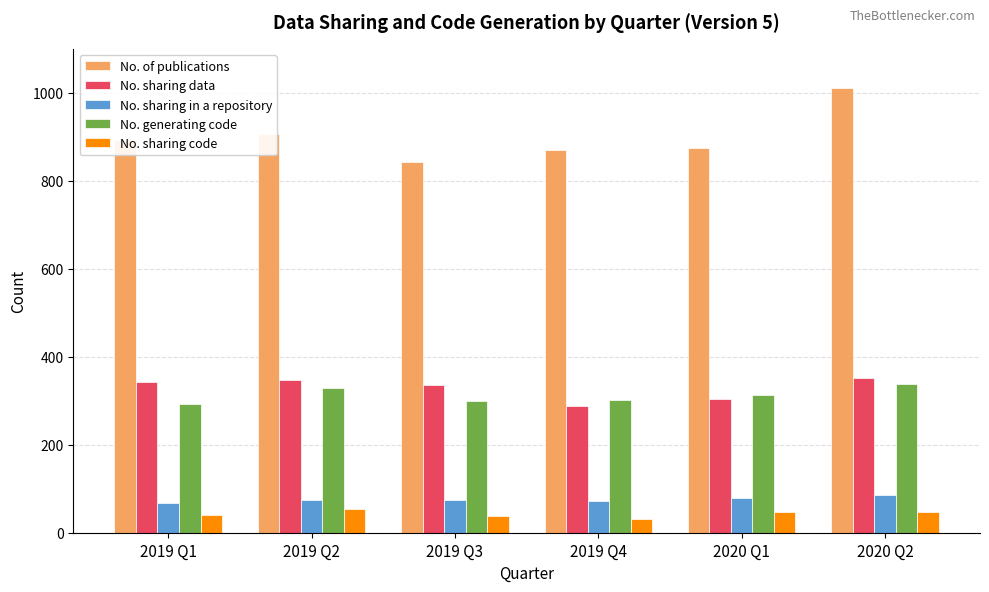

What is the difference between the maximum and minimum values in the No. of publications series?

169